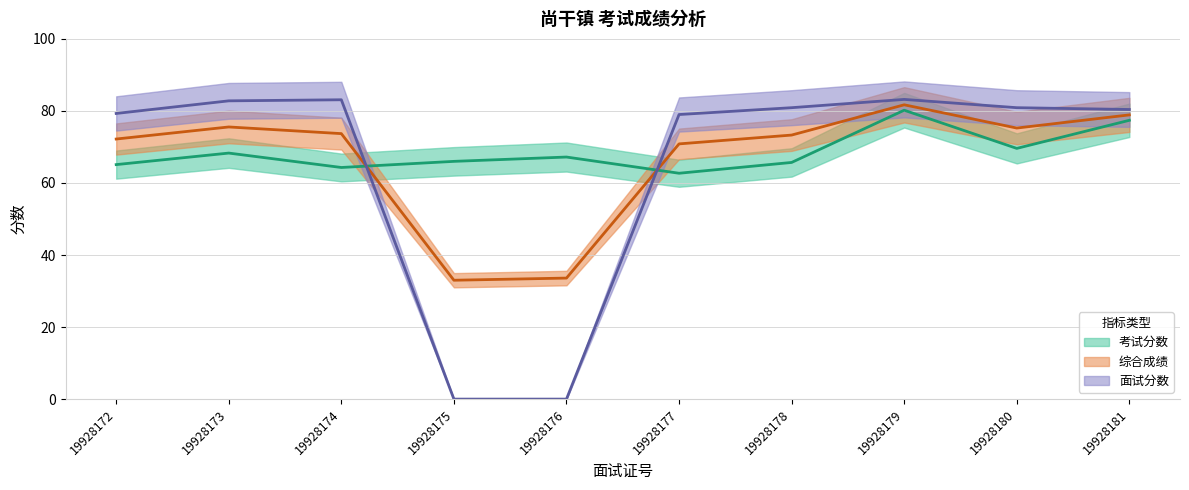

What are all the series names shown in the legend?

考试分数, 综合成绩, 面试分数